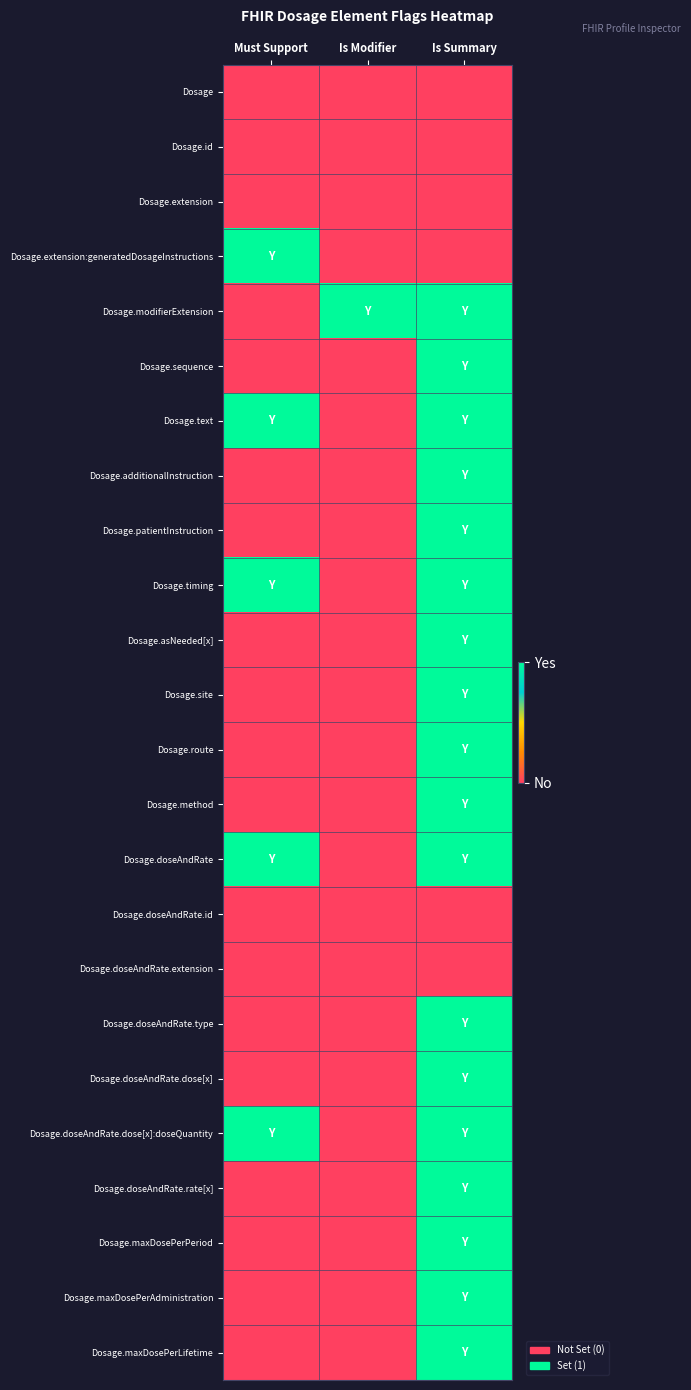

At which category is the sum across all series the highest?

Is Summary